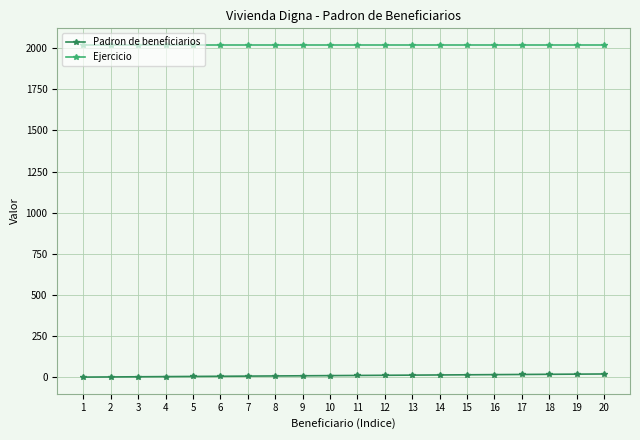

At how many categories does at least one series exceed 1589?

20